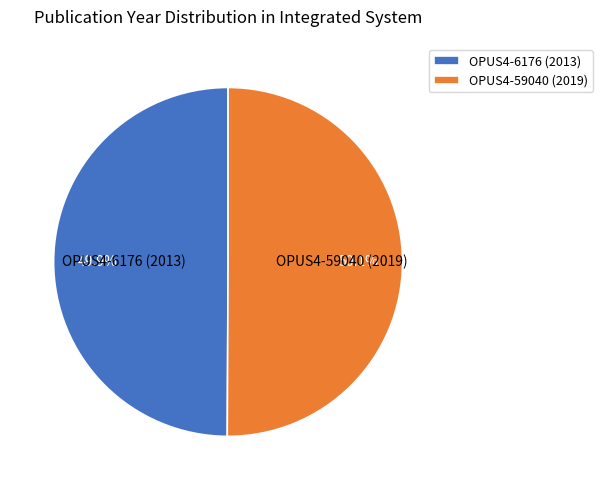

To the nearest percent, what is the average slice percentage?

50%